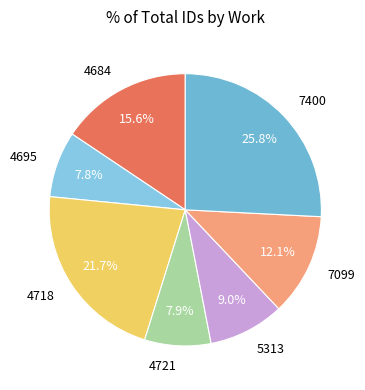

Is the sum of 4695 and 5313 greater than half?

No